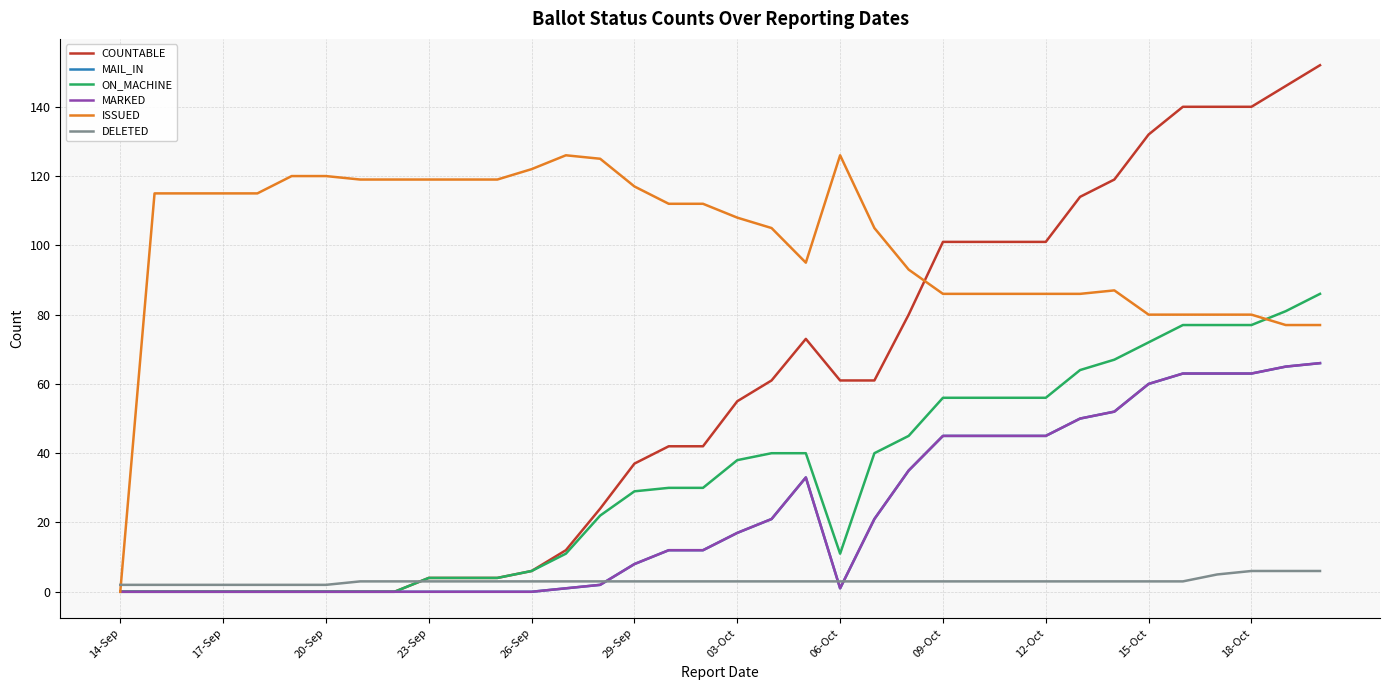

Is this an area chart (filled region under the line)?

No